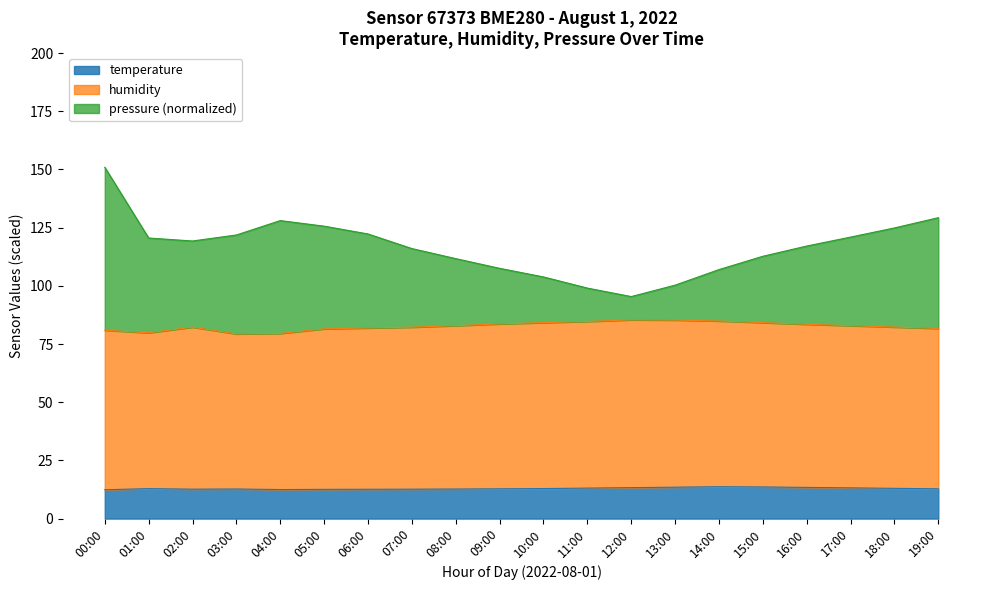

Which category has the lowest value in the humidity series?

03:00